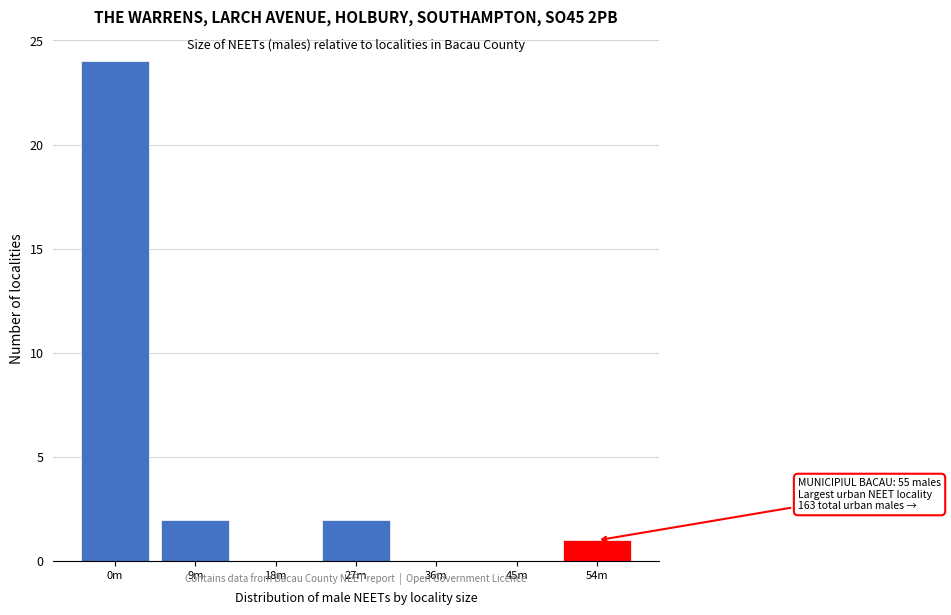

Reading left to right, transcribe all the data shown in this chart.

0m=24	9m=2	18m=0	27m=2	36m=0	45m=0	54m=1